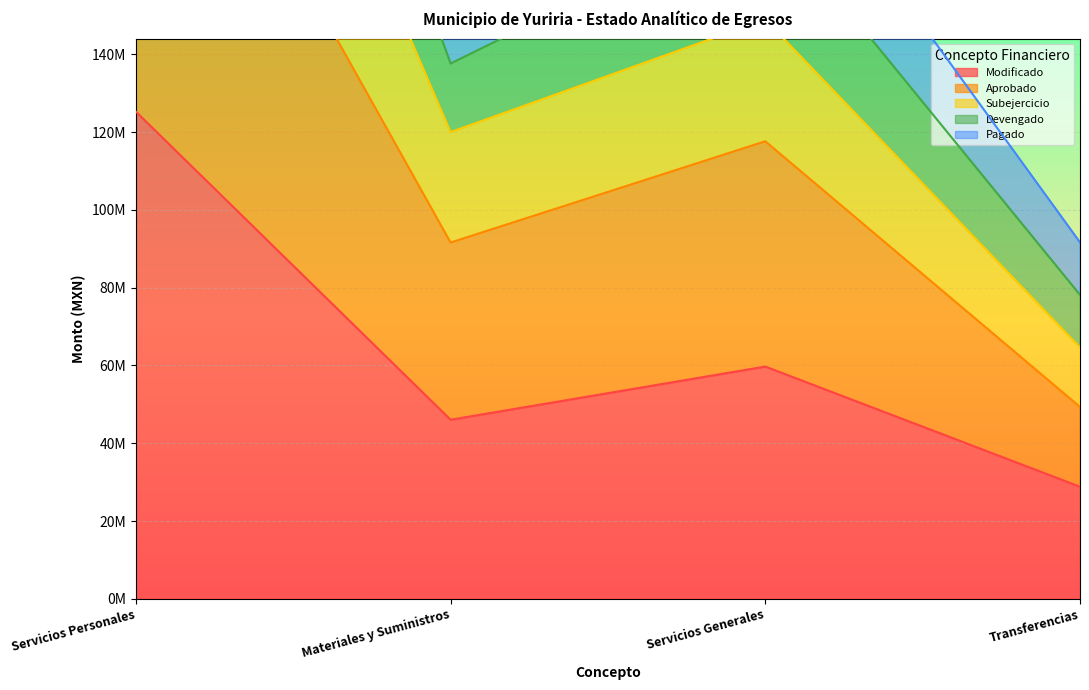

What is the total value across all series at Transferencias?

312583706.8